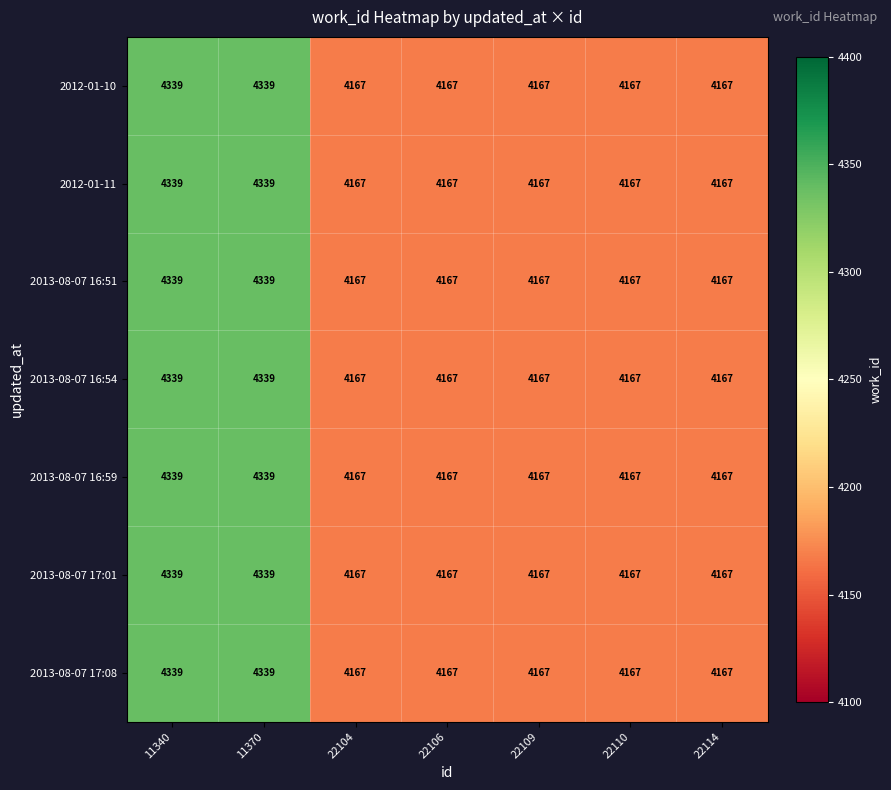

How many 2012-01-10 values are between 4167 and 4339?

7